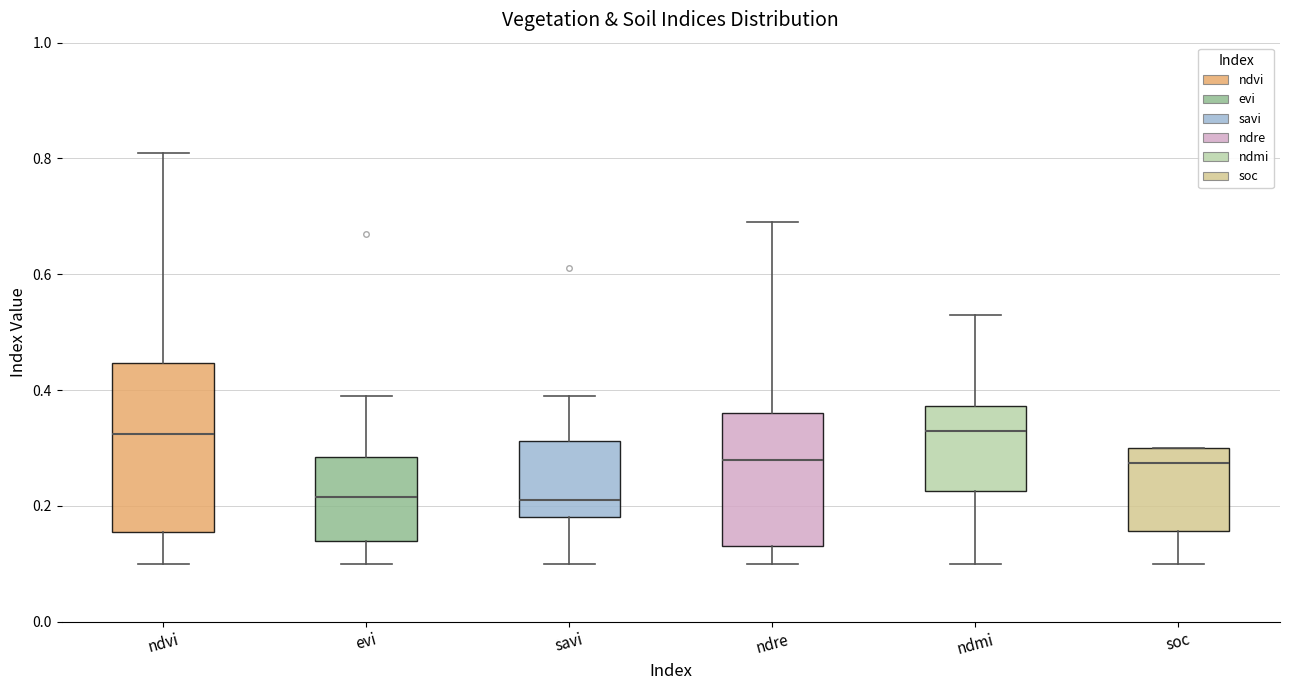

Reading left to right, read every box against the y-axis: the position of its median line, the range the box covers, and the ends of its whiskers. The values are not printed on the chart, so give them approximately, as read against the axis.

ndvi: median 0.32, box 0.16 to 0.44, whiskers 0.10 to 0.82
evi: median 0.22, box 0.14 to 0.28, whiskers 0.10 to 0.40
savi: median 0.22, box 0.18 to 0.32, whiskers 0.10 to 0.40
ndre: median 0.28, box 0.14 to 0.36, whiskers 0.10 to 0.70
ndmi: median 0.34, box 0.22 to 0.38, whiskers 0.10 to 0.54
soc: median 0.28, box 0.16 to 0.30, whiskers 0.10 to 0.30